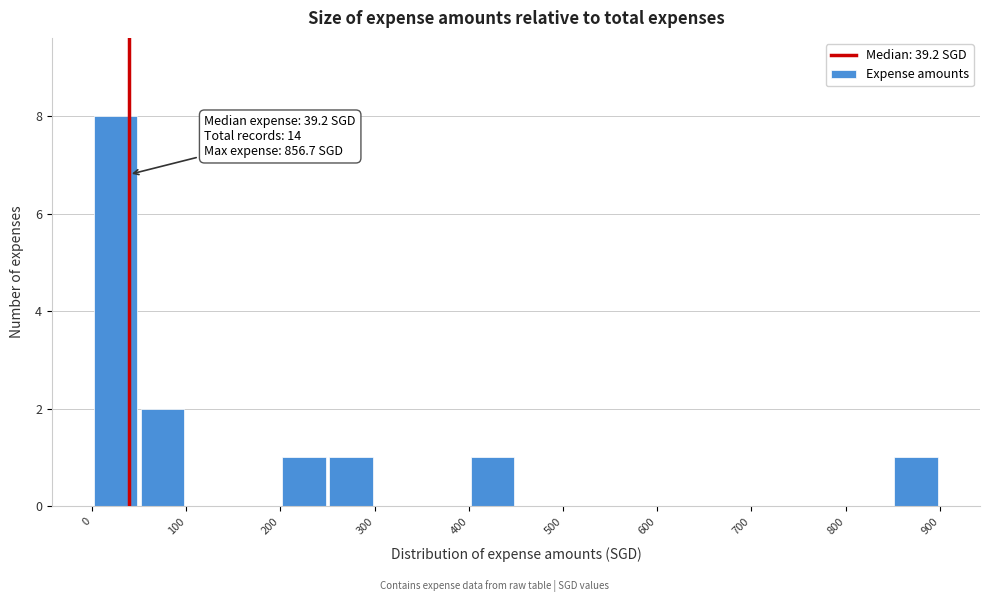

Over which range of the x-axis is the bar tallest?

0 to 50